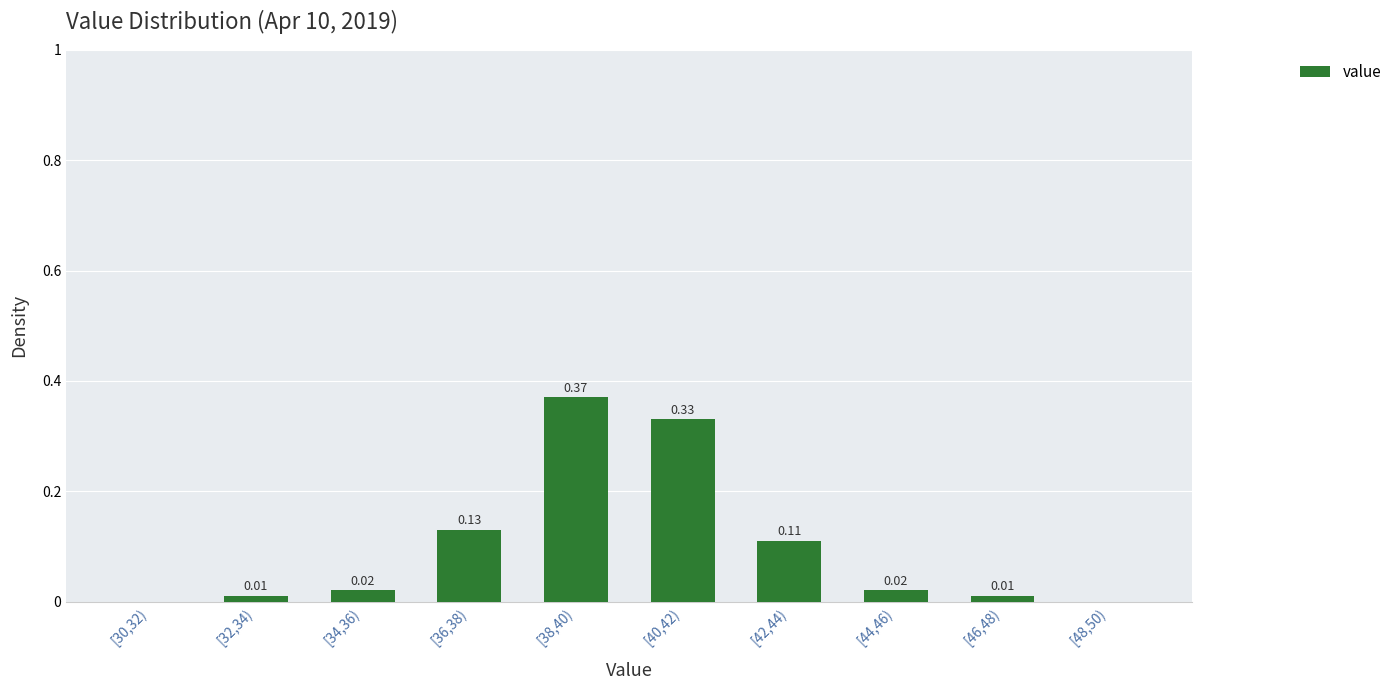

What is the sum of all values?

1.0